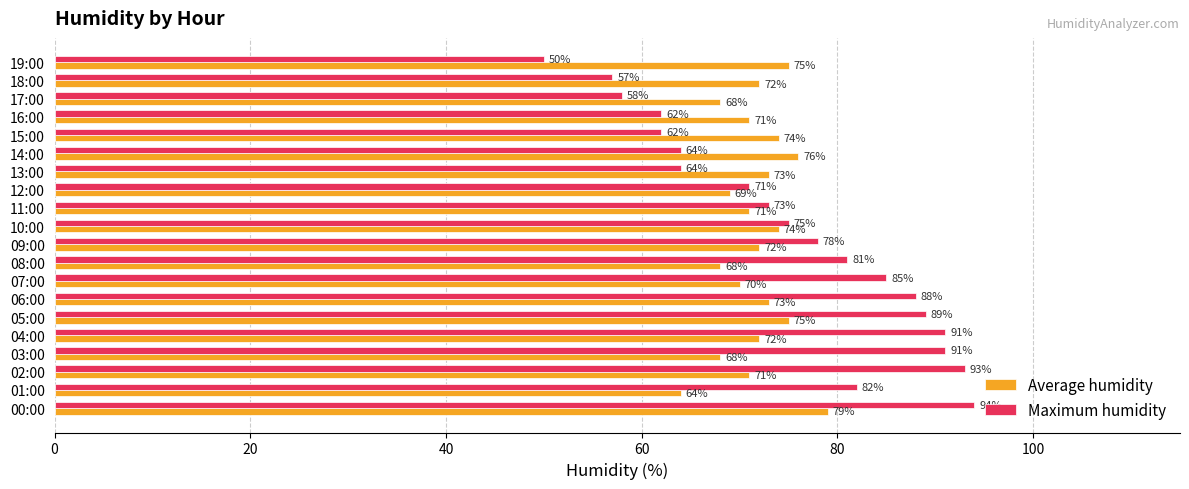

Is it true that Maximum humidity equals 82 at 01:00?

True